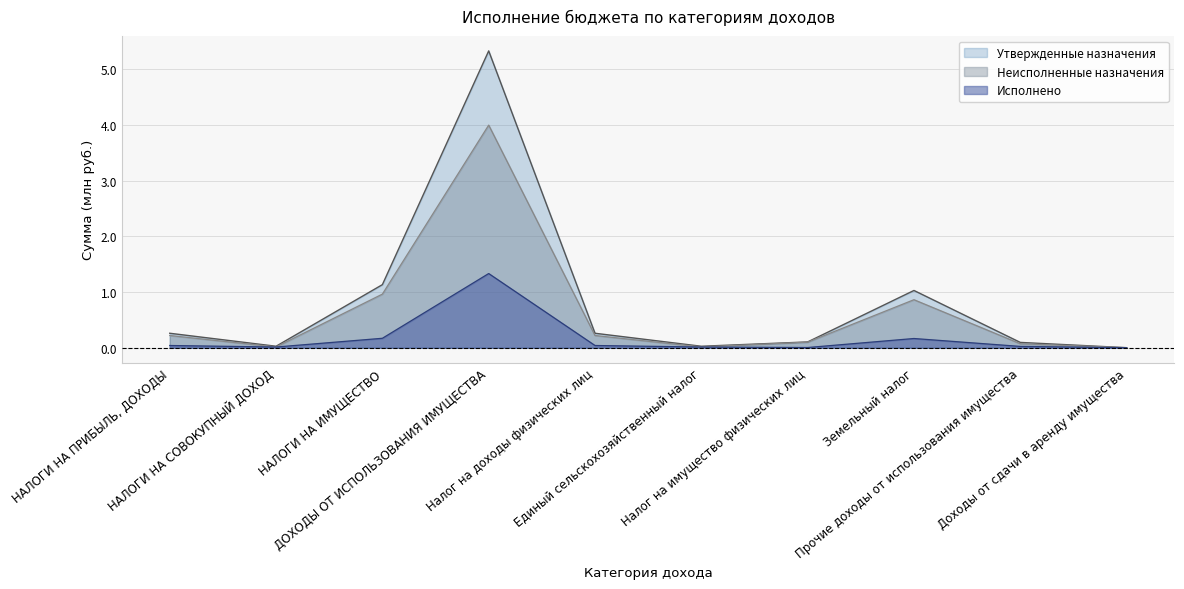

What is the sum of all Утвержденные назначения values?

8.3